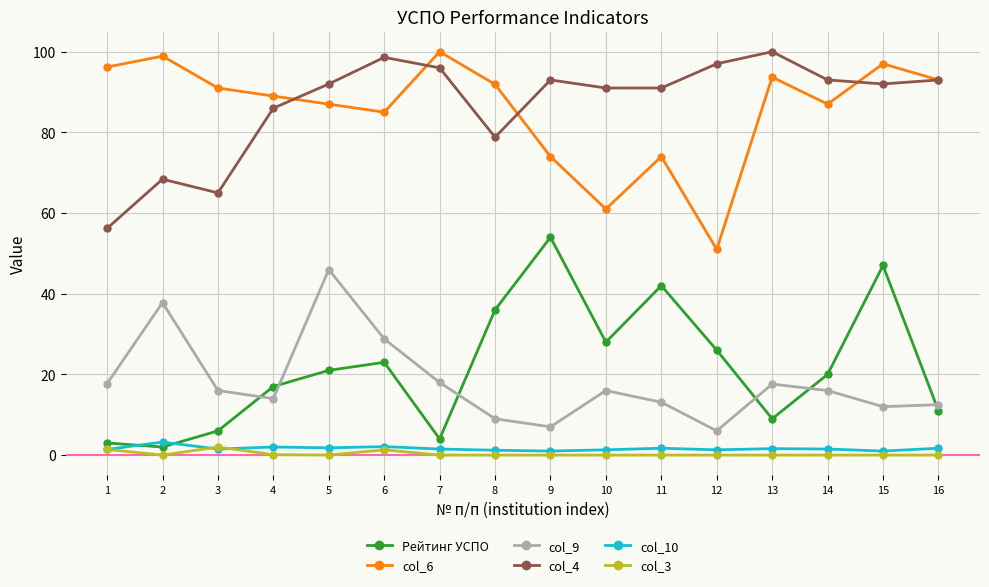

Where does the col_6 series first go above 91?

1